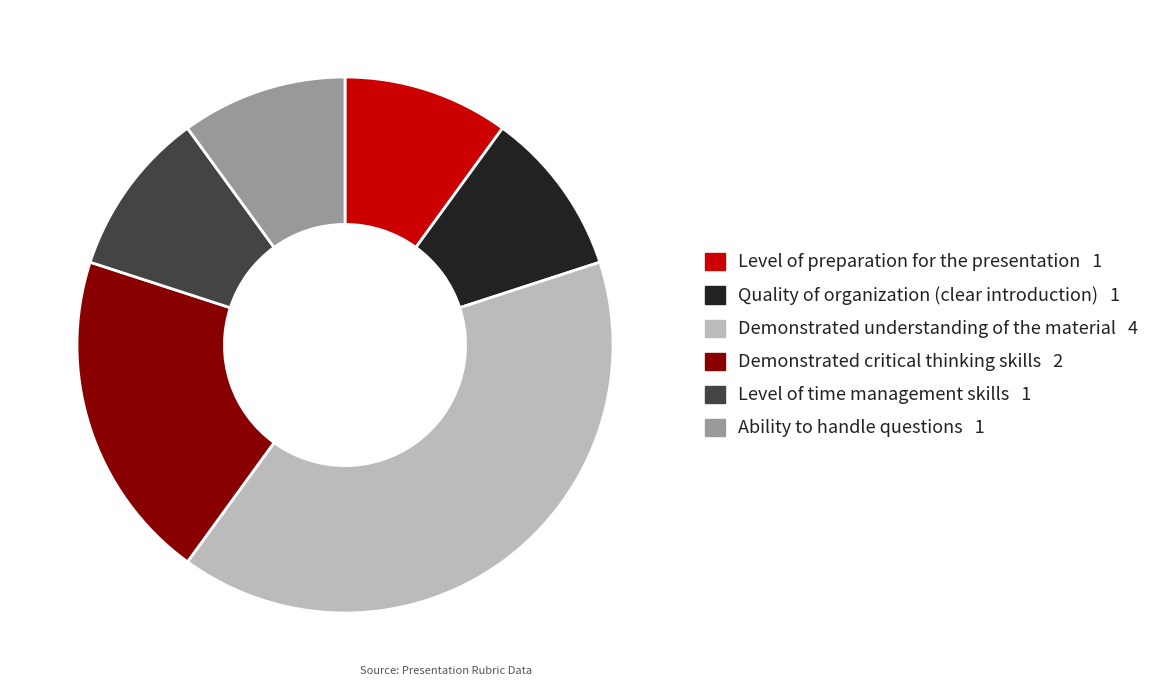

Is there a majority slice in this chart?

No